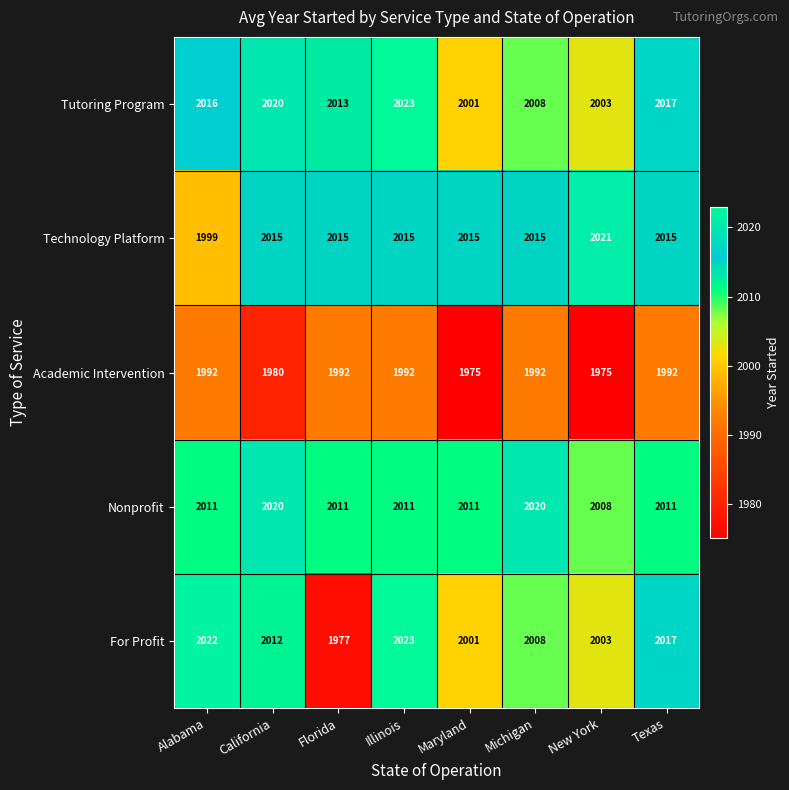

How many Tutoring Program values are between 2008 and 2020?

5